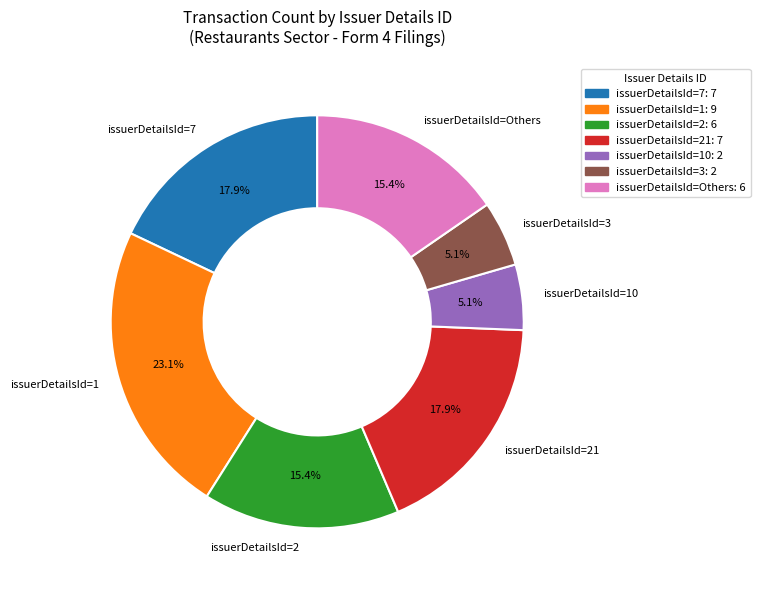

Which category has the biggest portion of the pie?

issuerDetailsId=1